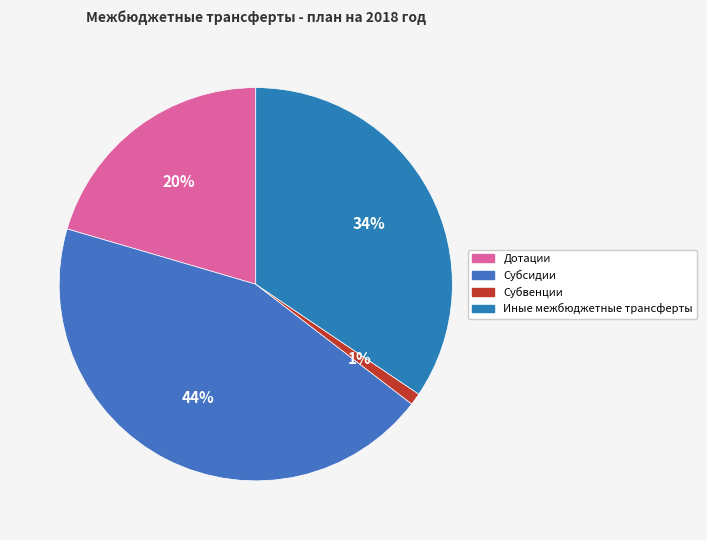

What is the ratio of the value at Субсидии to the value at Иные межбюджетные трансферты?

1.3